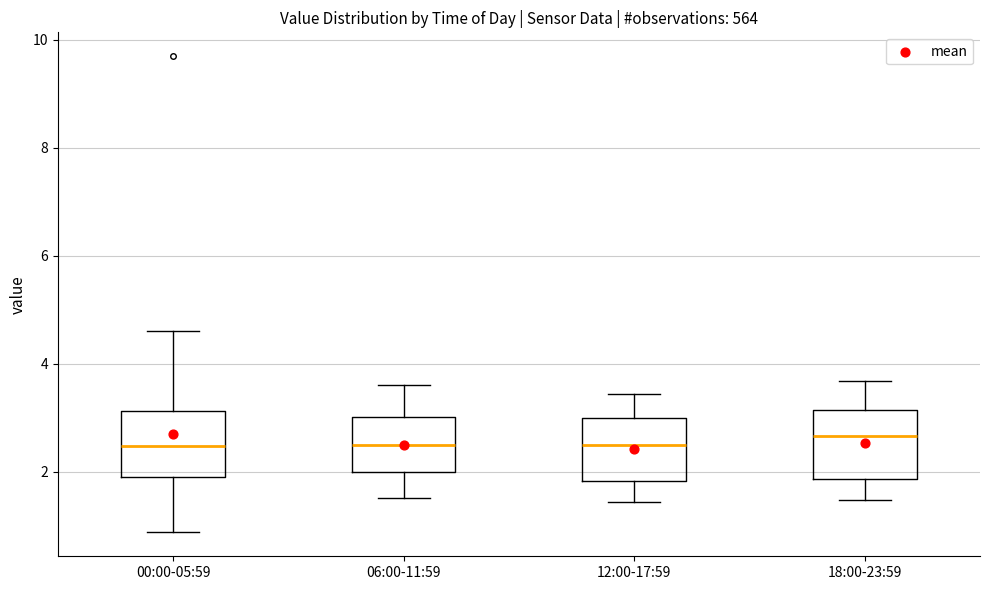

Where does the lower whisker of the box for 00:00-05:59 end on the y-axis? The values are not printed on the chart, so give them approximately, as read against the axis.

0.8